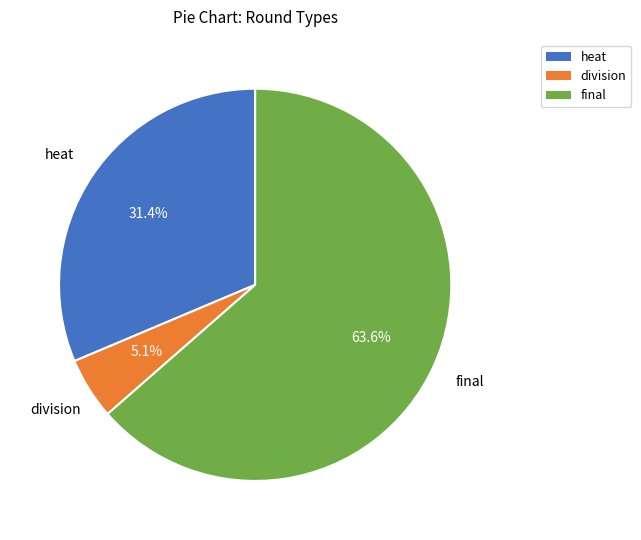

Which slice is the smallest?

division